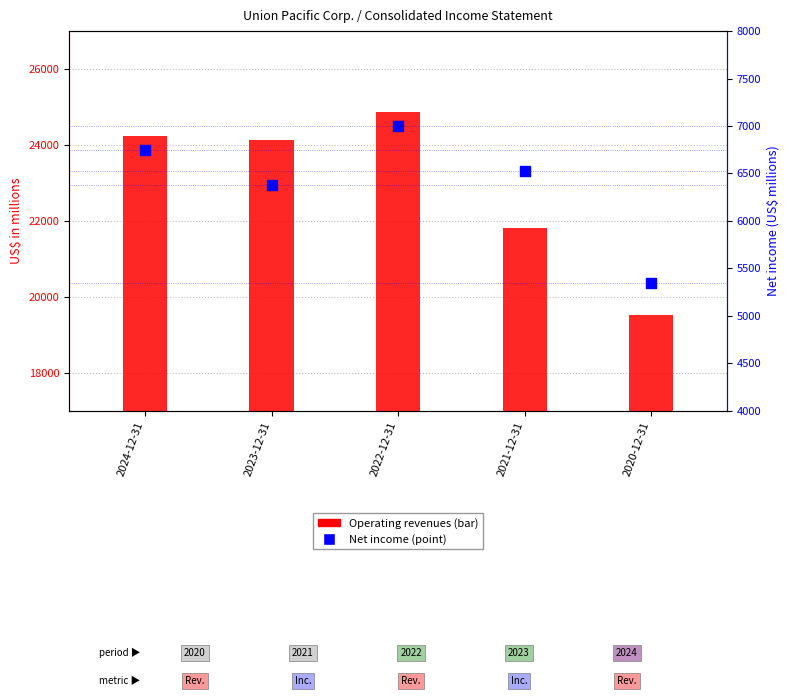

Which series reaches the minimum Y coordinate?

Net income